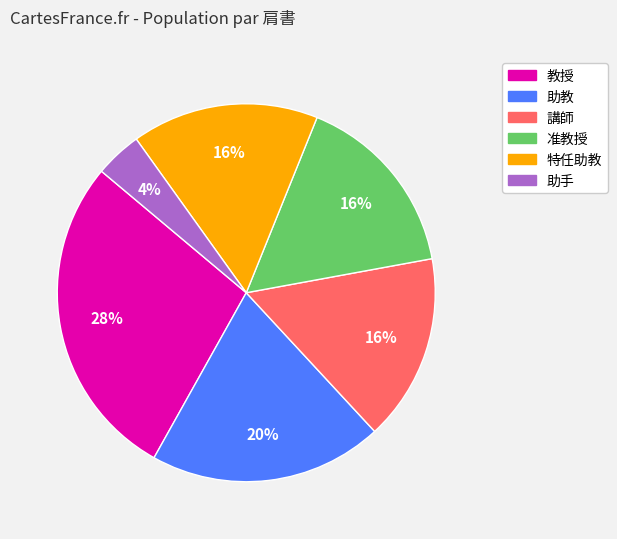

Approximately how many times larger is the value at 特任助教 compared to 教授?

0.6